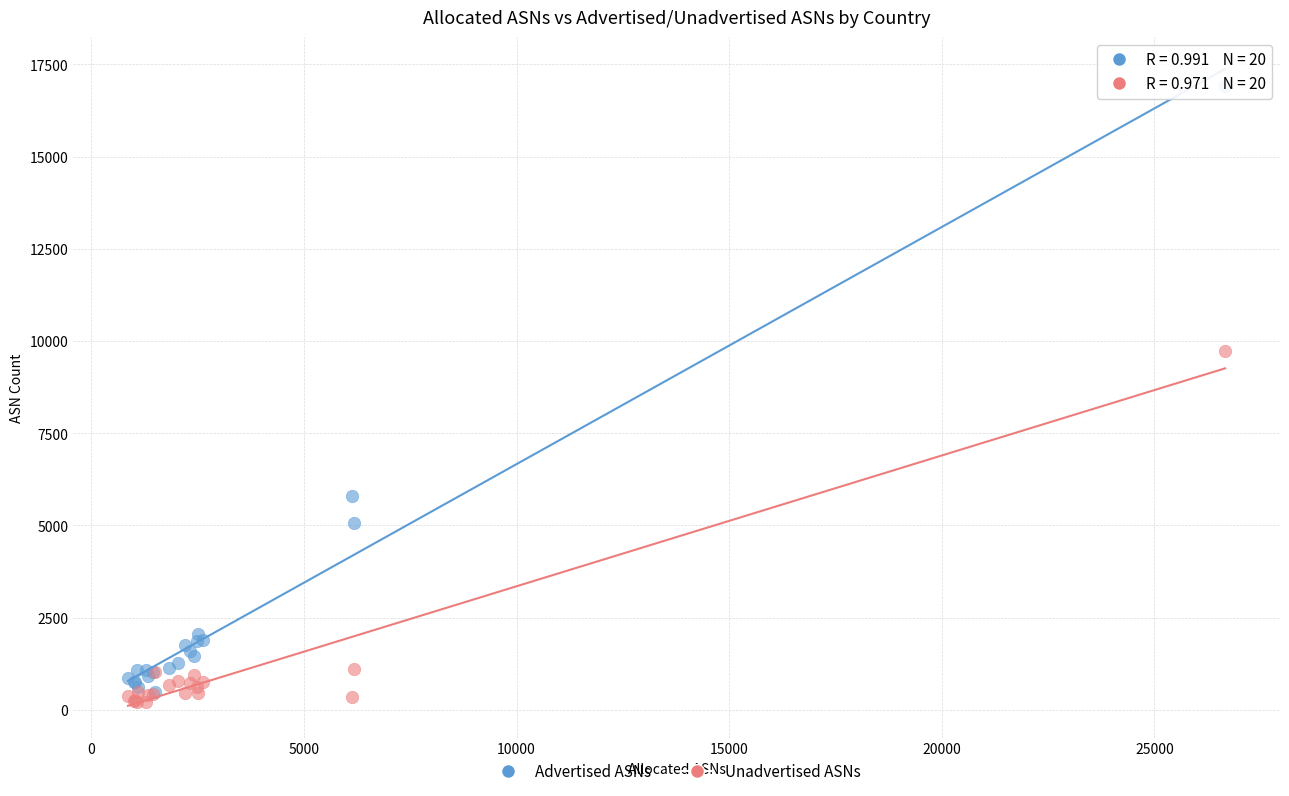

In the Advertised ASNs series, what Y value is closest to 8698?

5796